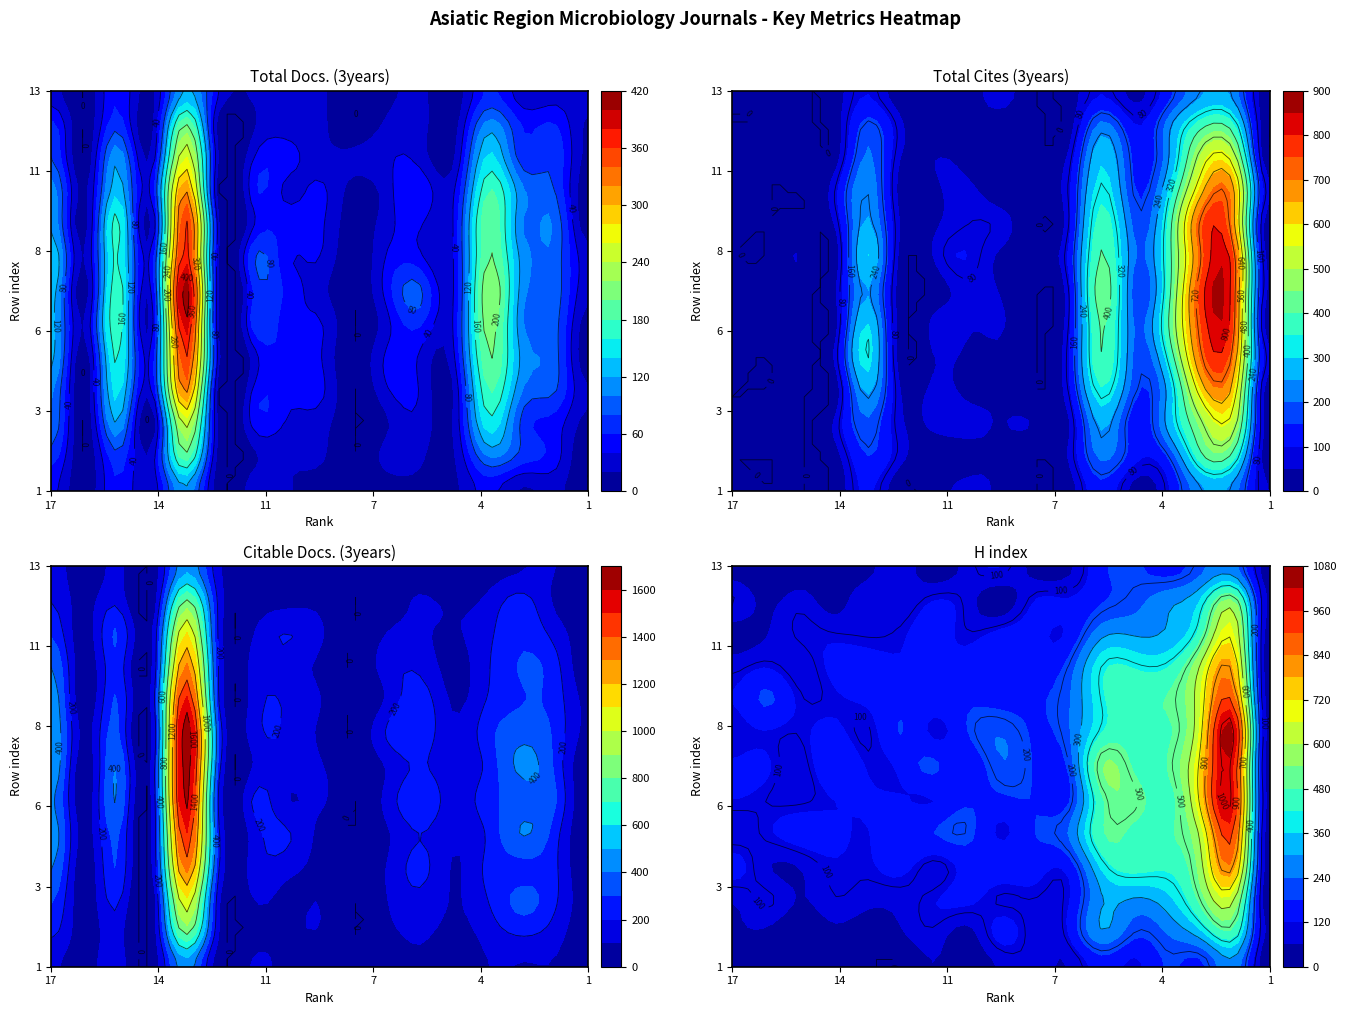

The value of Citable Docs. (3years) at 7 is 127. True or false?

True